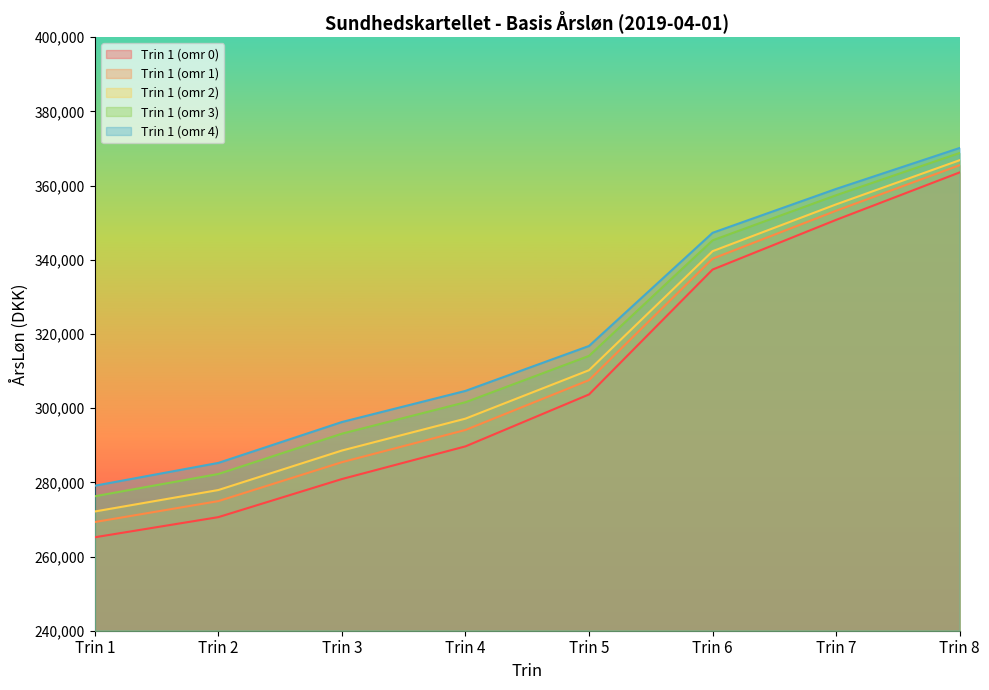

How many lines are shown in the chart?

5